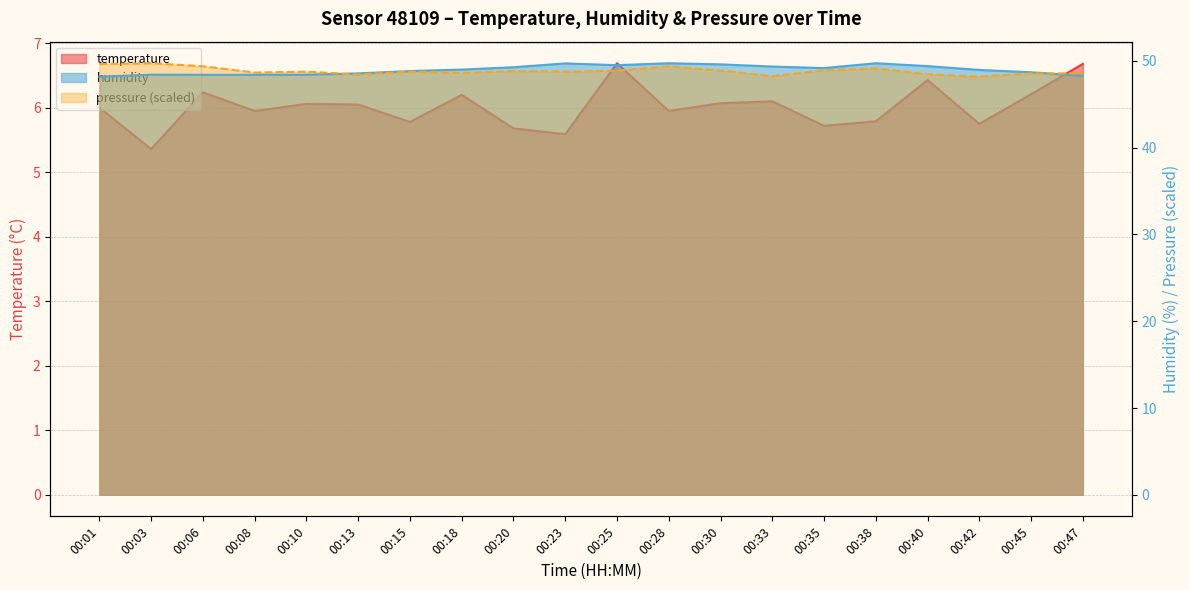

What is the lowest value of the pressure_norm series?

48.2